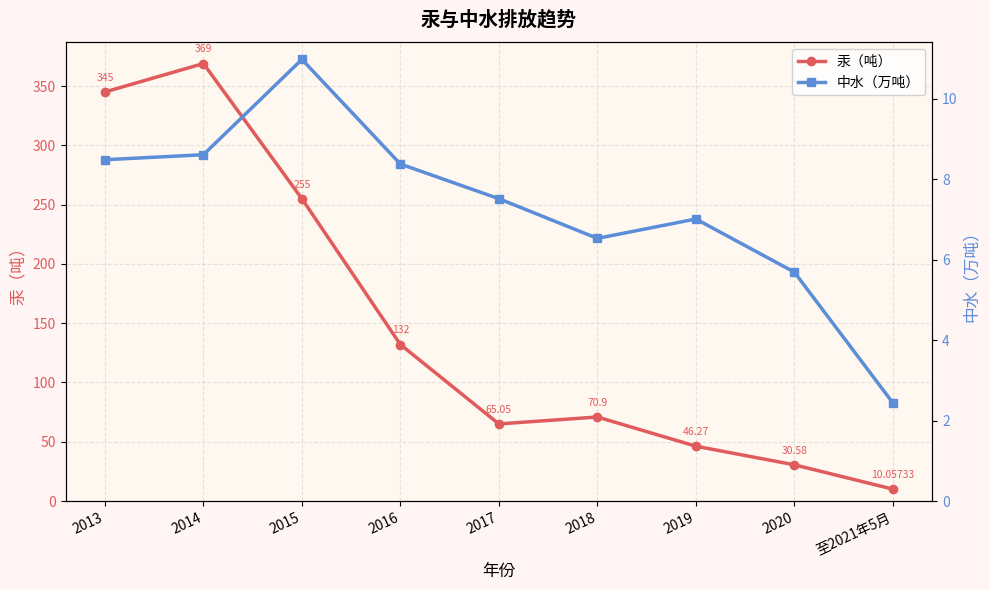

What position from the right is 2019?

3